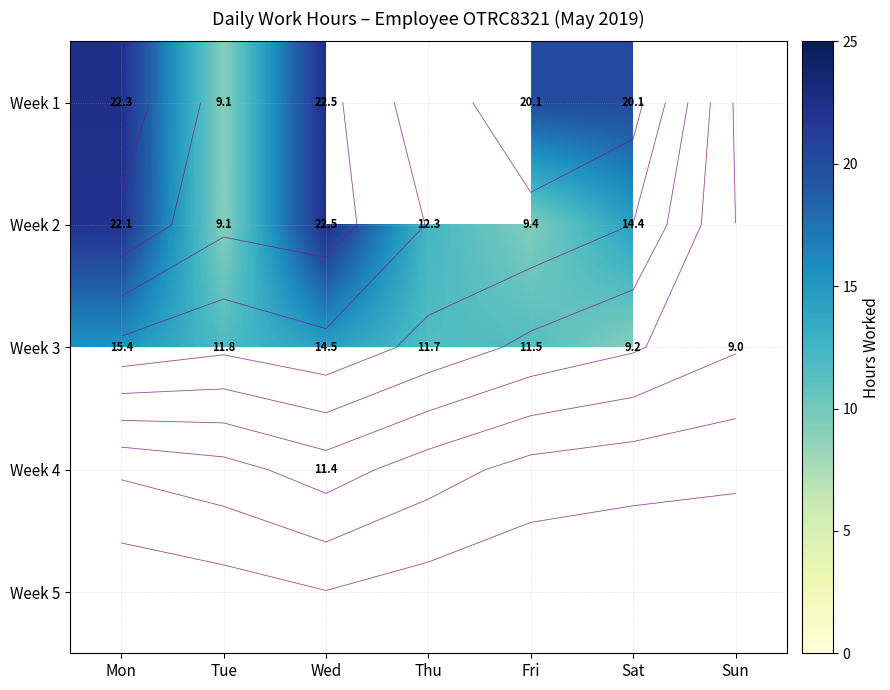

Rank the series by their maximum value, from lowest to highest.

Week 3, Week 4, Week 5, Week 2, Week 1